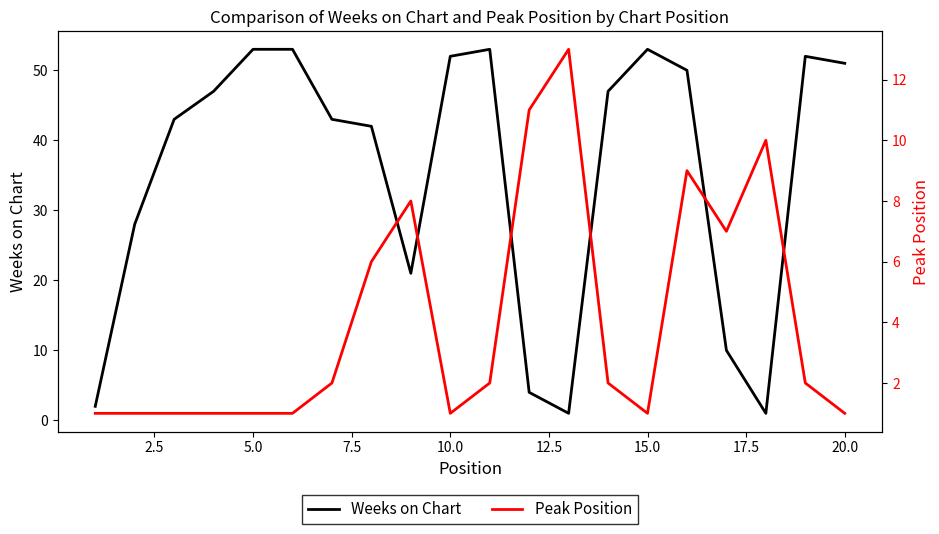

The Weeks on Chart series shows 74 at 10.0. True or false?

False